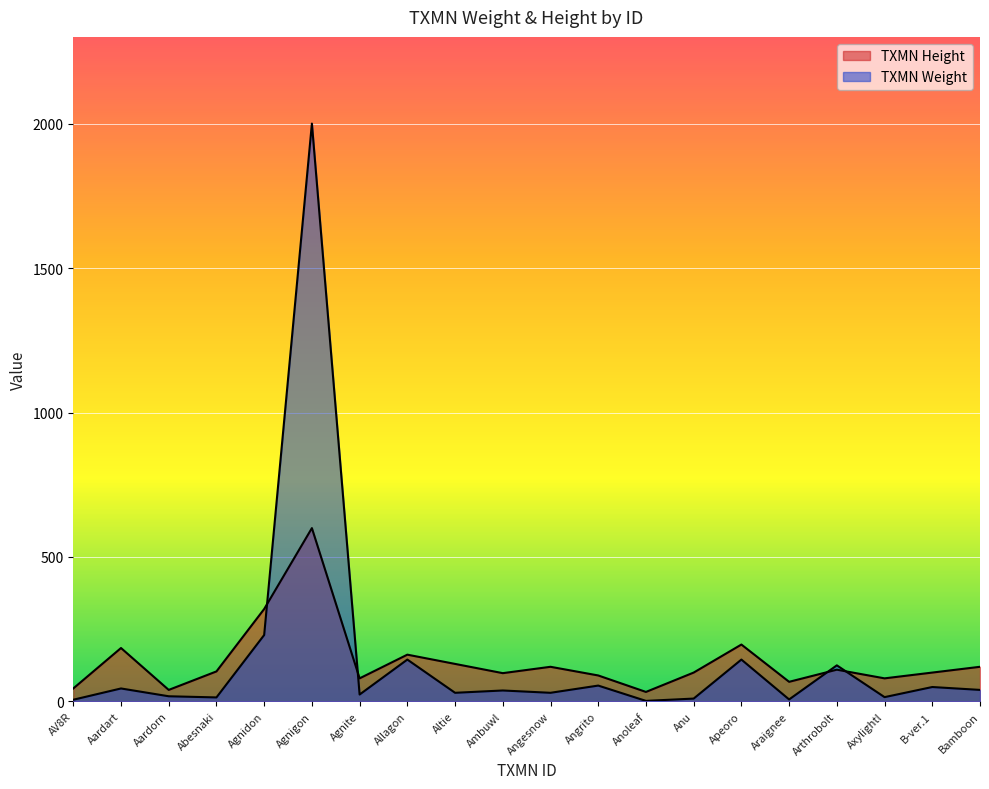

What is the minimum value for TXMN Height?

33